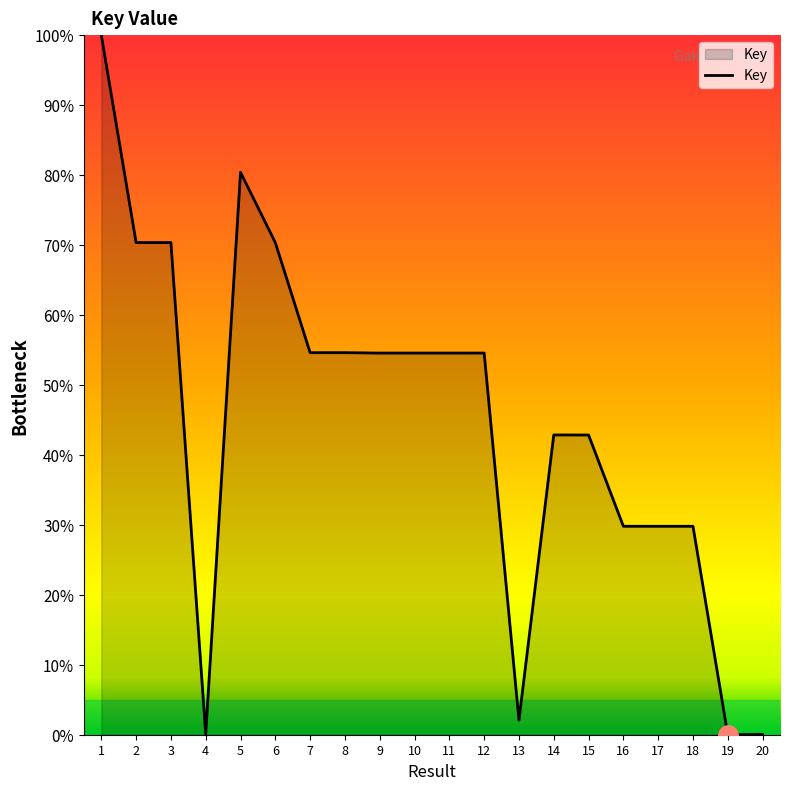

Does the chart display data point markers on the line(s)?

No